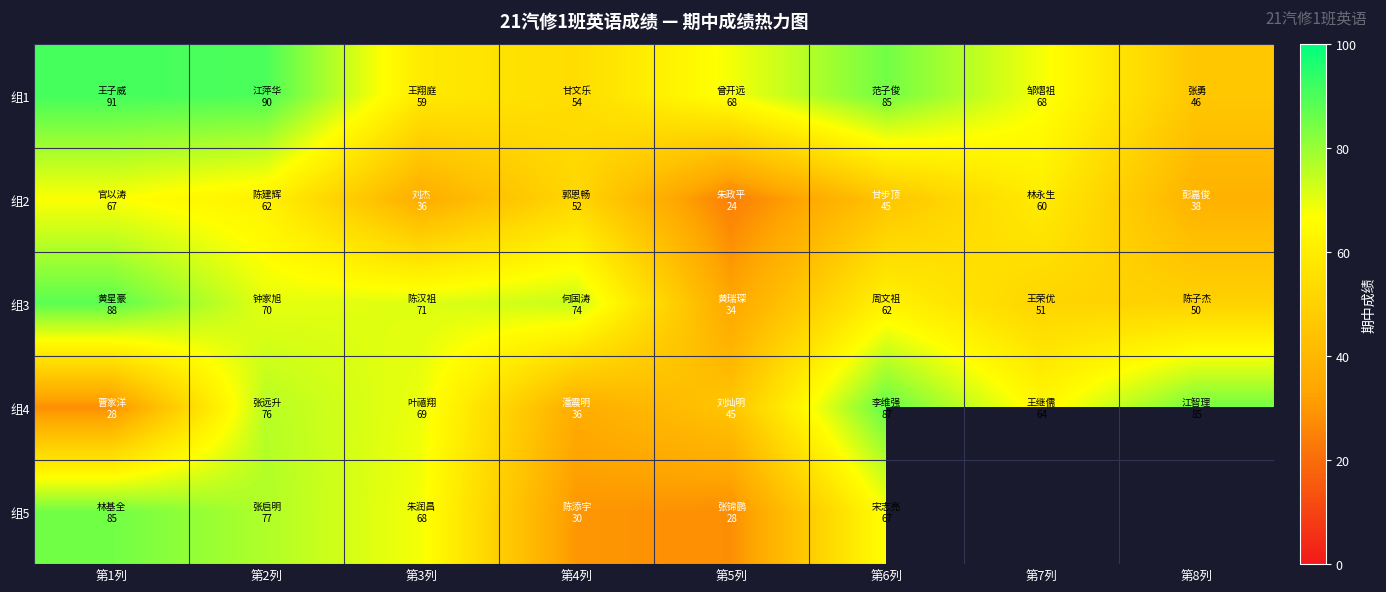

At which category is the sum across all series the highest?

第2列